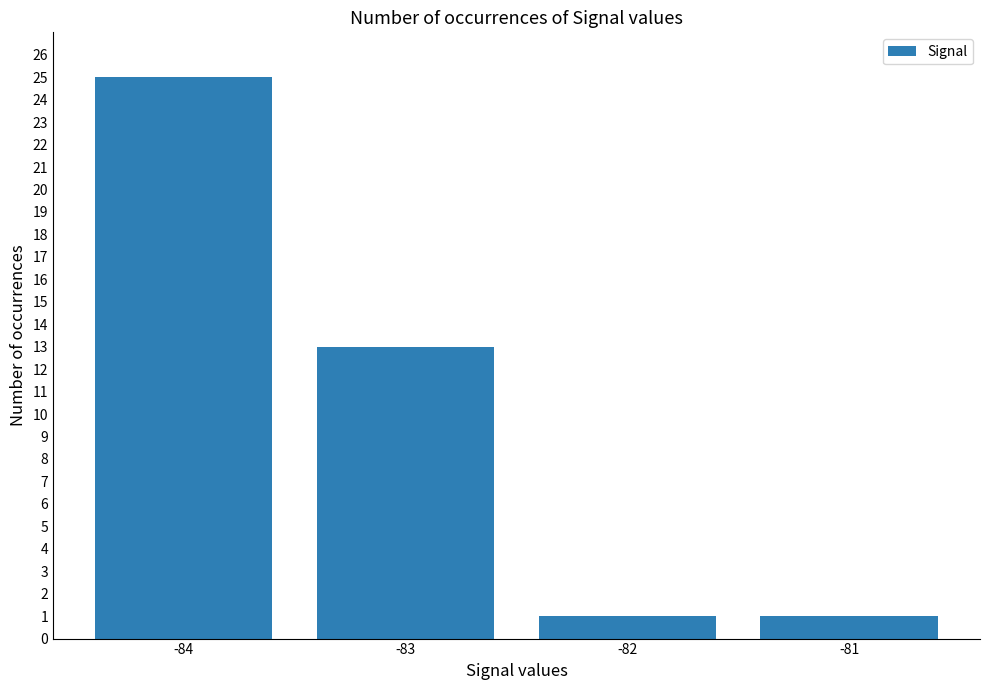

Reading left to right, transcribe all the data shown in this chart.

25	13	1	1